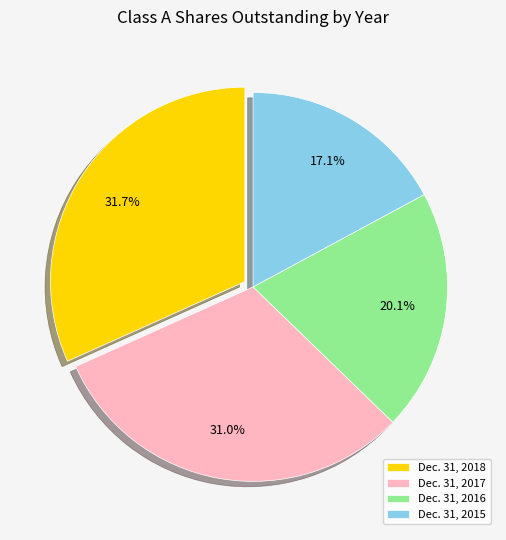

True or false: Dec. 31, 2018 accounts for 37% of the total.

False